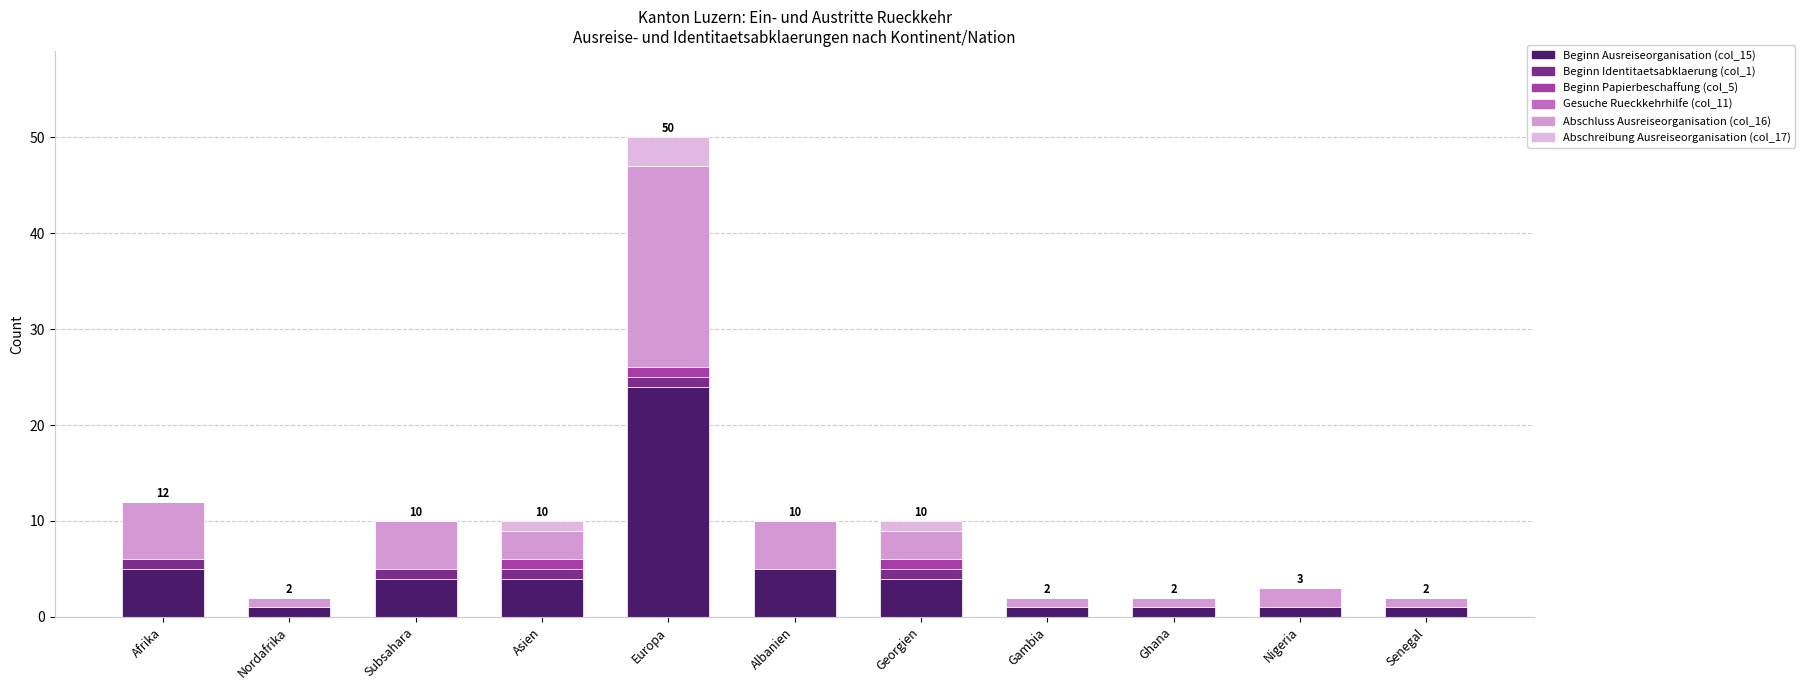

Is it true that Beginn Ausreiseorganisation (col_15) equals 2 at Albanien?

False